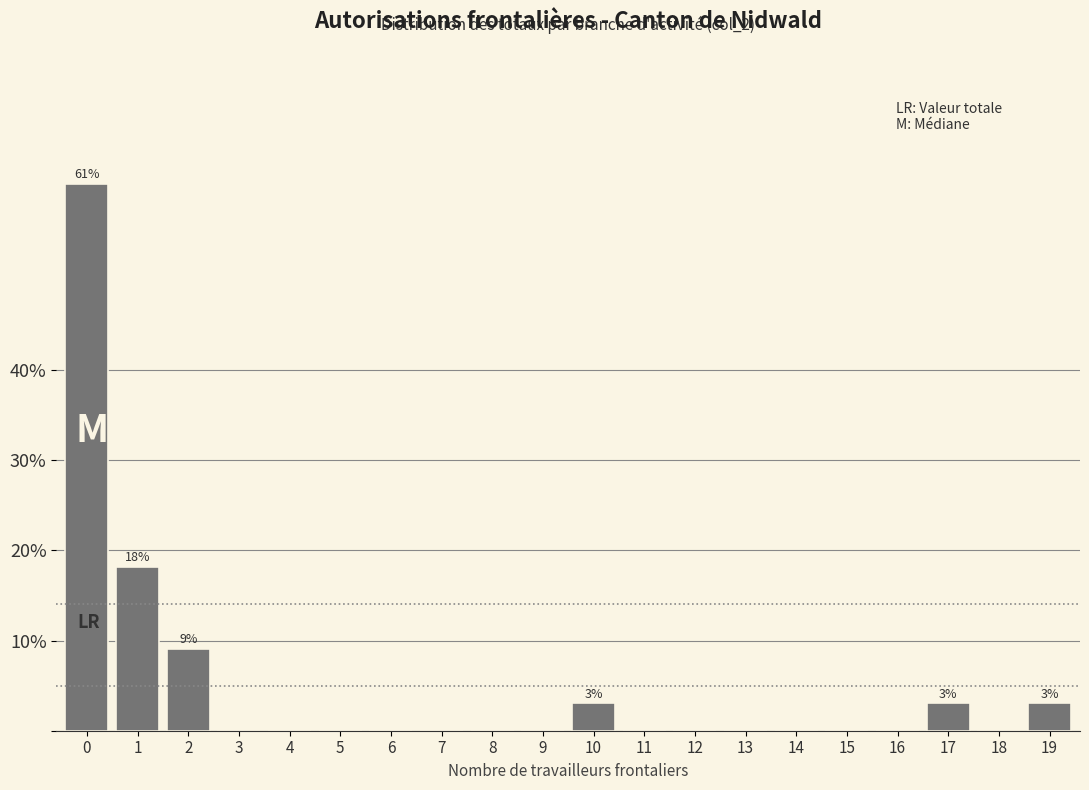

Reading right to left, transcribe all the data shown in this chart.

19=3.0	18=0.0	17=3.0	16=0.0	15=0.0	14=0.0	13=0.0	12=0.0	11=0.0	10=3.0	9=0.0	8=0.0	7=0.0	6=0.0	5=0.0	4=0.0	3=0.0	2=9.1	1=18.2	0=60.6